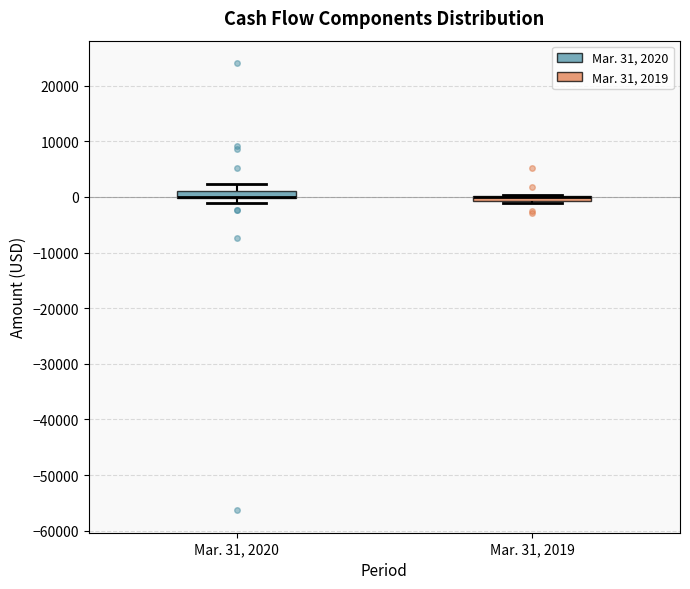

Where is the upper edge of the box for Mar. 31, 2020 on the y-axis? The values are not printed on the chart, so give them approximately, as read against the axis.

1000